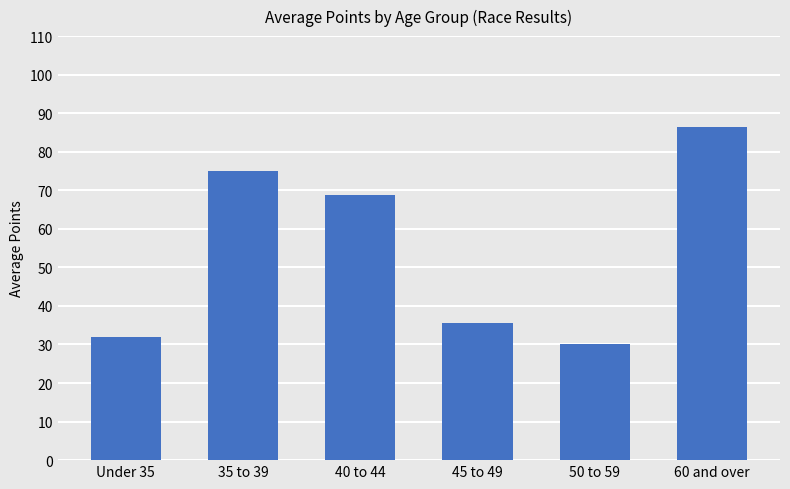

List the labels in order of value, smallest first.

50 to 59, Under 35, 45 to 49, 40 to 44, 35 to 39, 60 and over